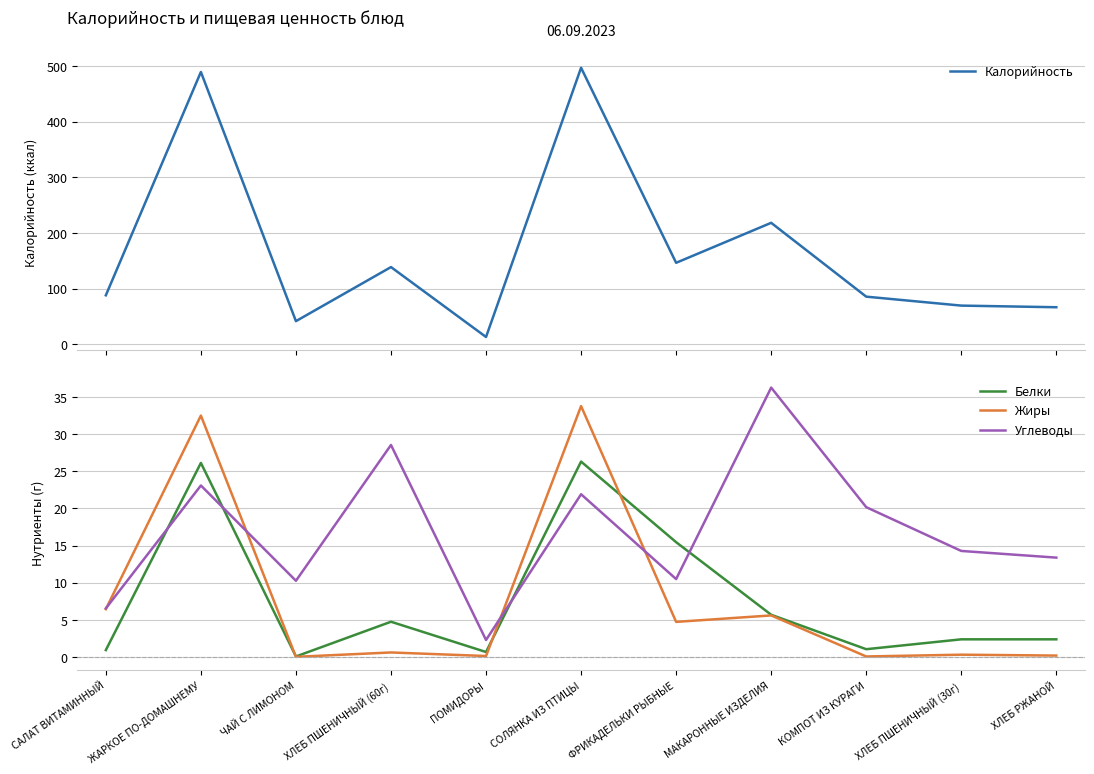

Which category has the highest value in the Жиры series?

СОЛЯНКА ИЗ ПТИЦЫ